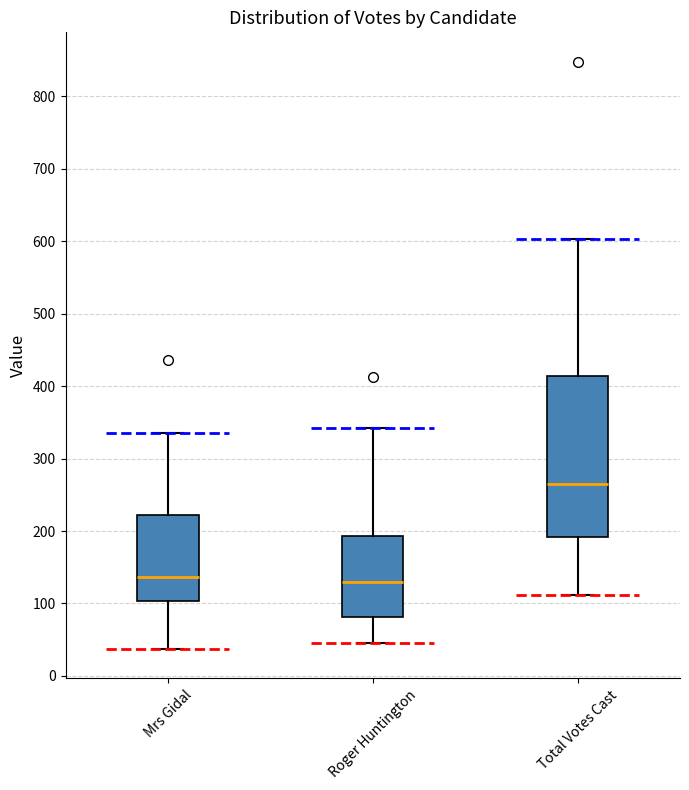

Reading left to right, transcribe this box plot: for each box, give where its median line is, the range the box spans, and where its two whiskers end, as read against the y-axis. The values are not printed on the chart, so give them approximately, as read against the axis.

Mrs Gidal: median 140, box 100 to 220, whiskers 40 to 340
Roger Huntington: median 130, box 80 to 190, whiskers 50 to 340
Total Votes Cast: median 270, box 190 to 410, whiskers 110 to 600